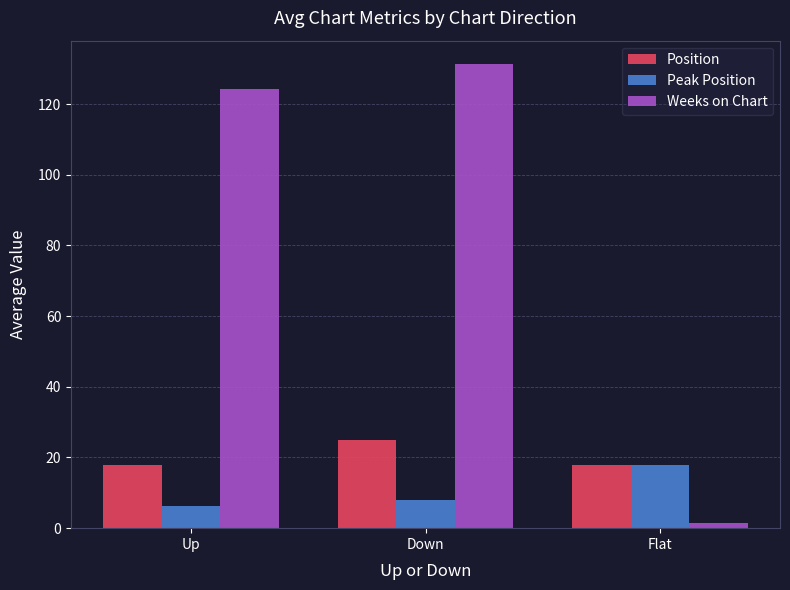

Which label corresponds to the largest value in the chart?

Down